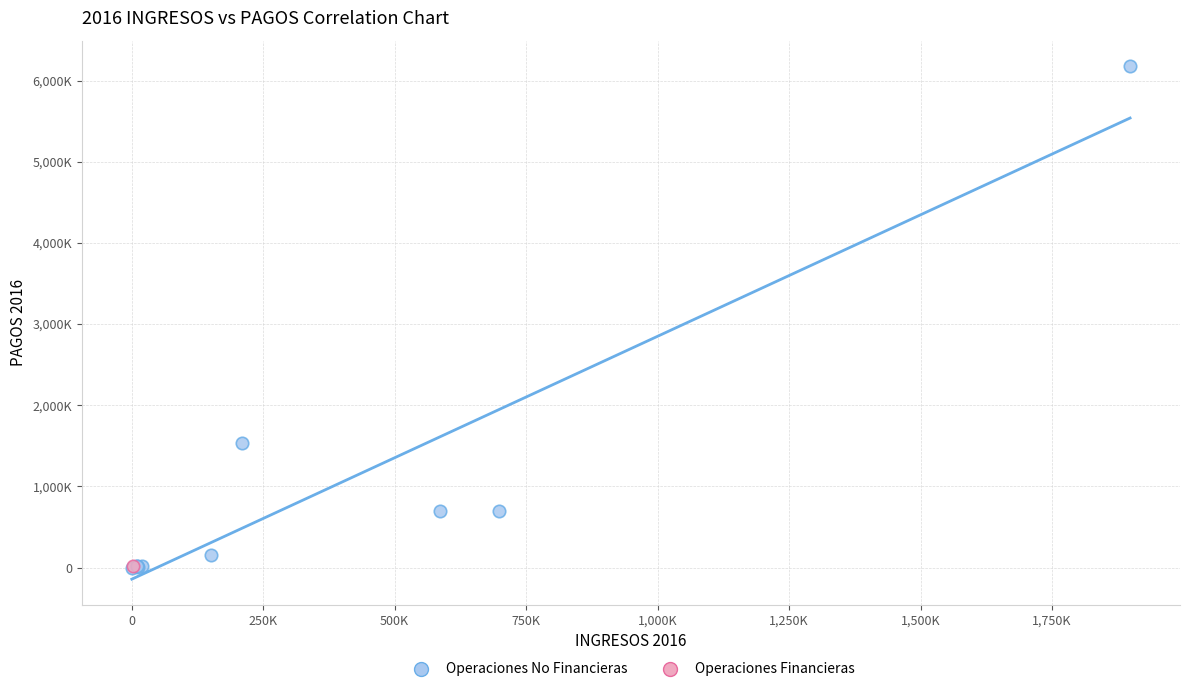

What are all the series names shown in the legend?

Operaciones No Financieras, Operaciones Financieras